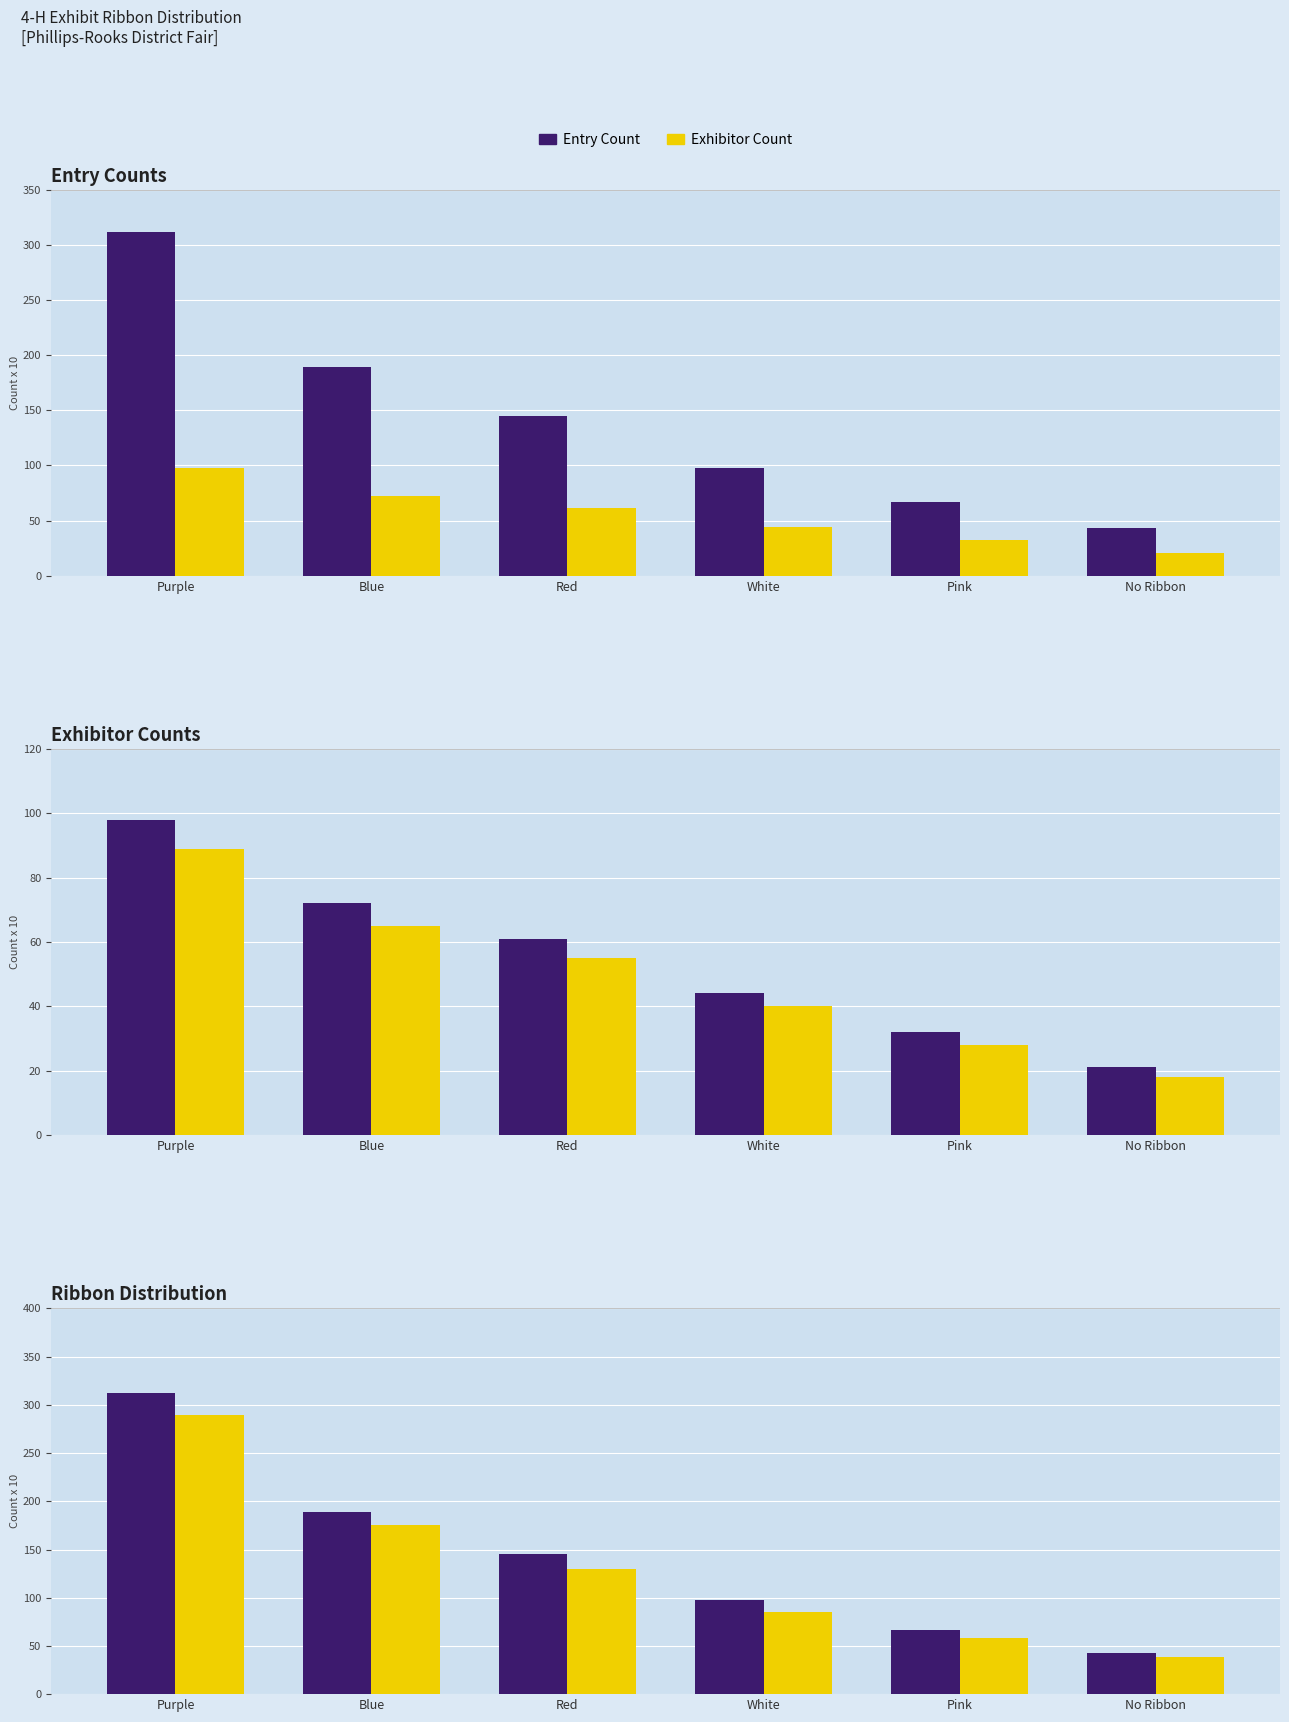

What position from the left is No Ribbon?

6